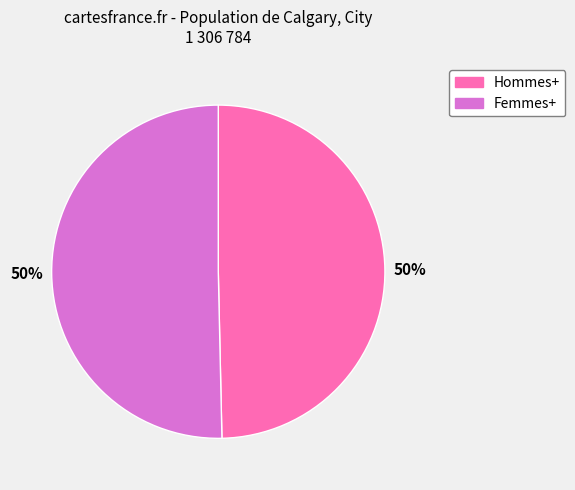

To the nearest percent, what is the combined percentage of Femmes+ and Hommes+?

100%